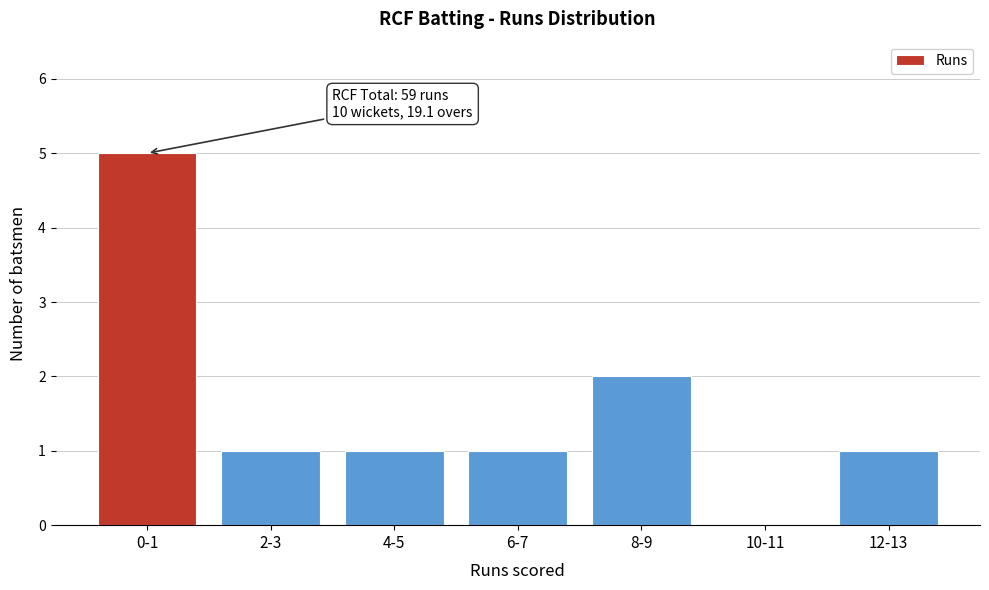

Reading left to right, list all the values displayed in this chart.

0-1=5	2-3=1	4-5=1	6-7=1	8-9=2	10-11=0	12-13=1